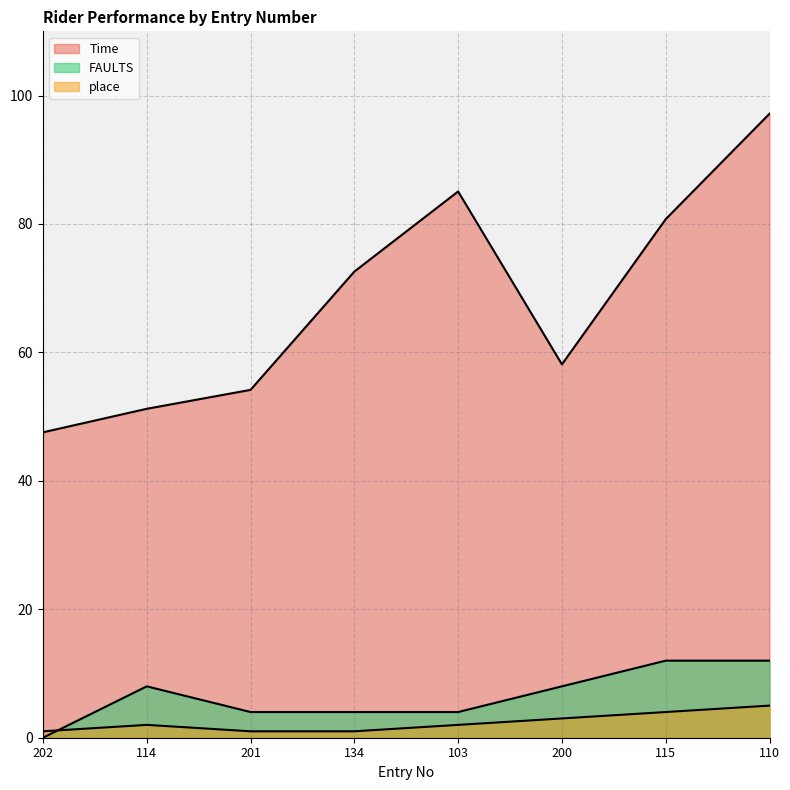

True or false: place and Time intersect in this chart.

False